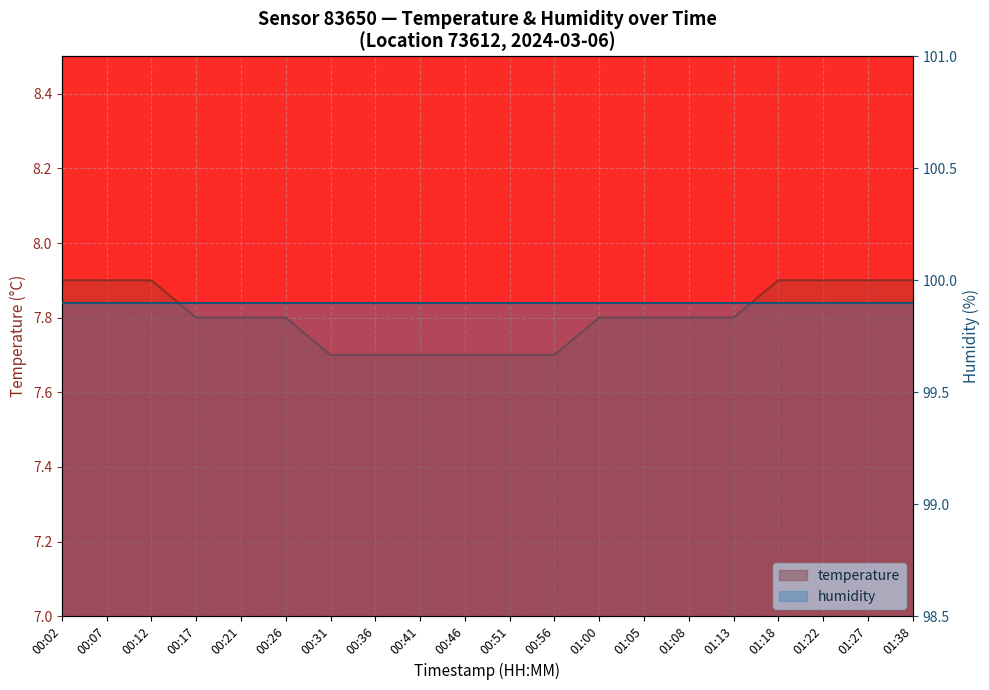

Reading left to right, what are all the values shown in this chart?

00:02=7.9	00:07=7.9	00:12=7.9	00:17=7.8	00:21=7.8	00:26=7.8	00:31=7.7	00:36=7.7	00:41=7.7	00:46=7.7	00:51=7.7	00:56=7.7	01:00=7.8	01:05=7.8	01:08=7.8	01:13=7.8	01:18=7.9	01:22=7.9	01:27=7.9	01:38=7.9